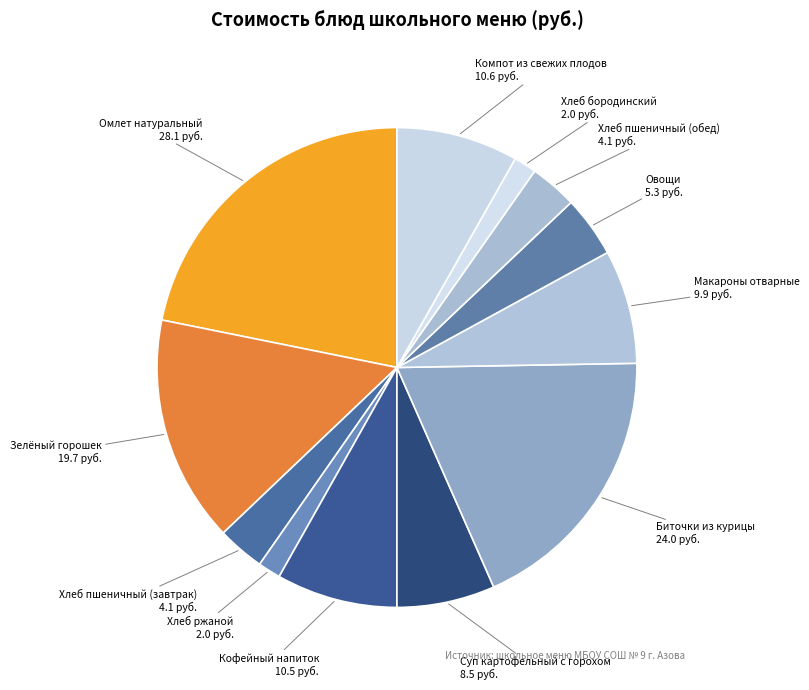

Is the sum of Кофейный напиток and Компот из свежих плодов greater than half?

No